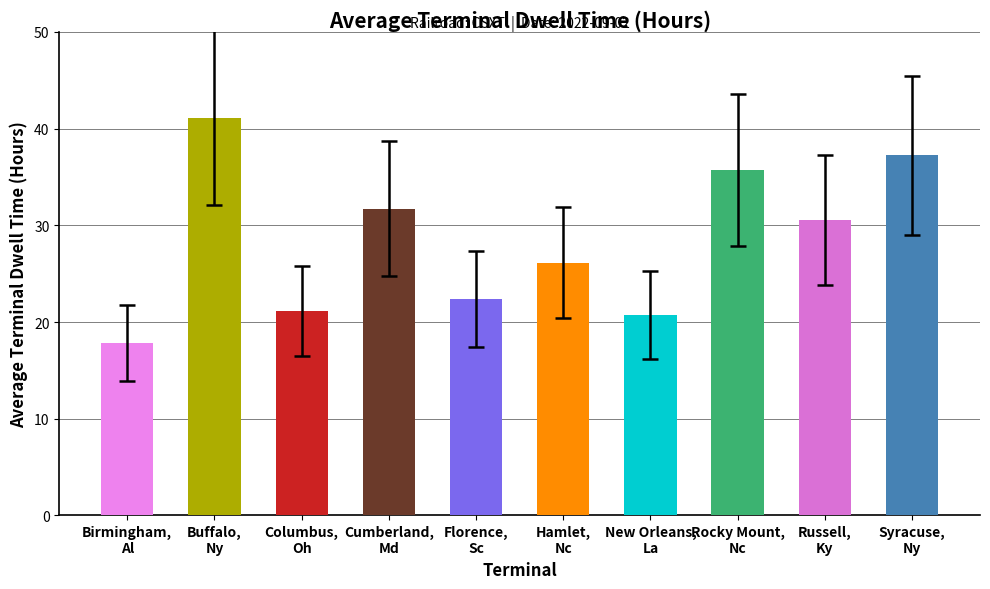

What is the sum of all values?

284.5